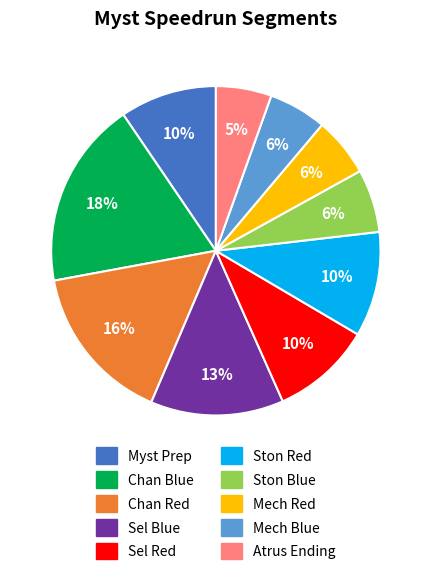

Does Atrus Ending represent more than half of the total?

No